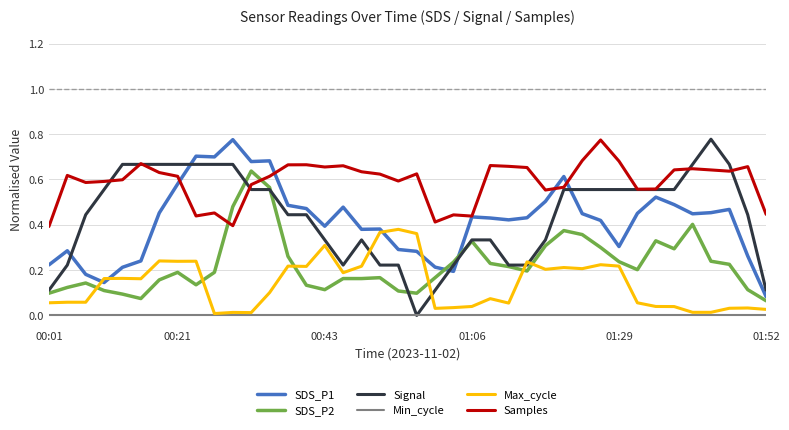

True or false: SDS_P1 and Signal cross at least once.

True